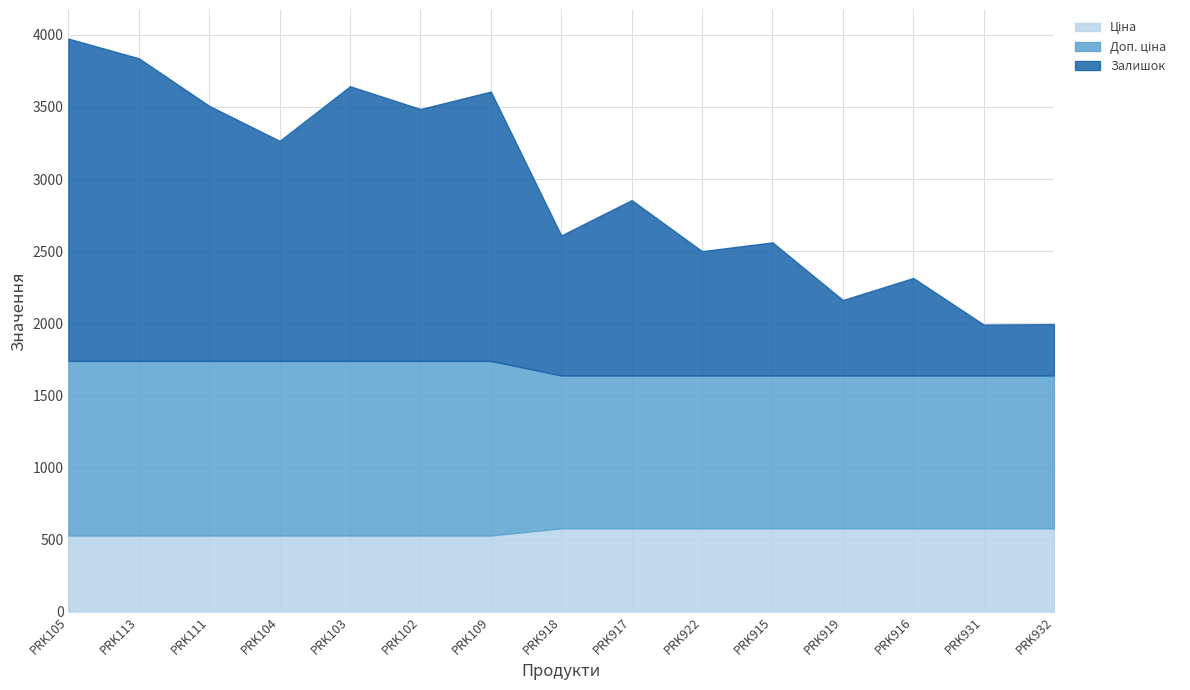

Which series has the largest range (max minus min)?

Залишок